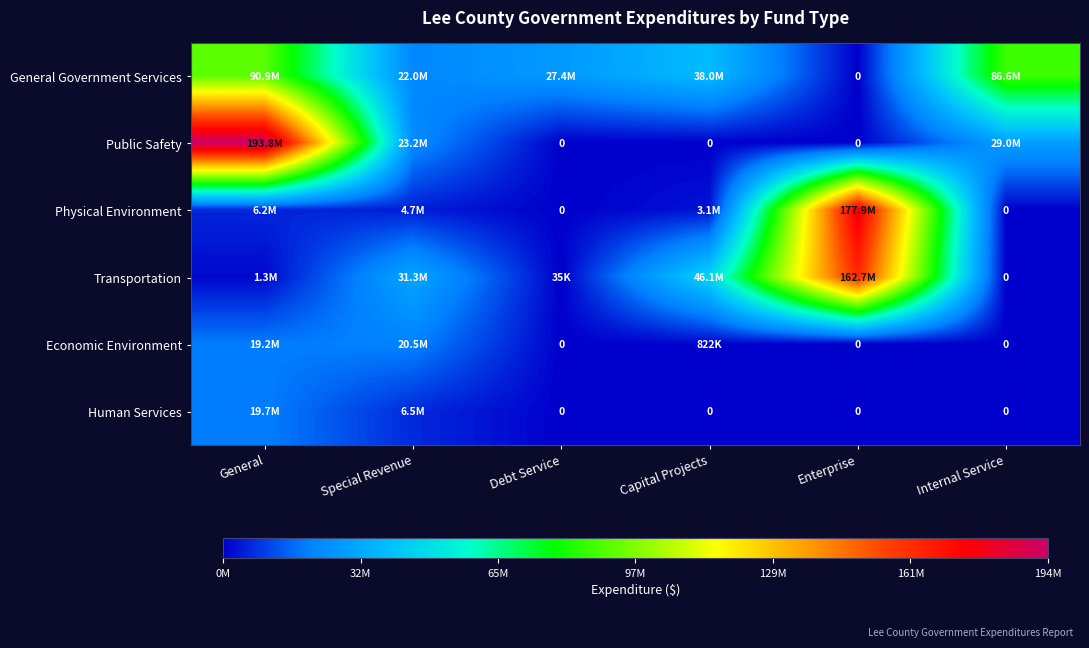

What is the difference between the highest and lowest values at Debt Service?

27362514